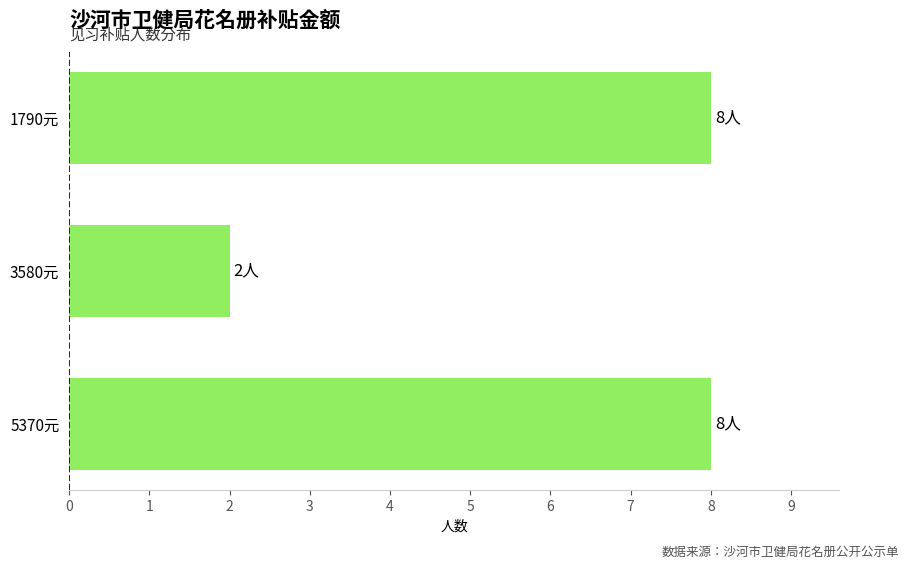

What is the sum of all values?

18